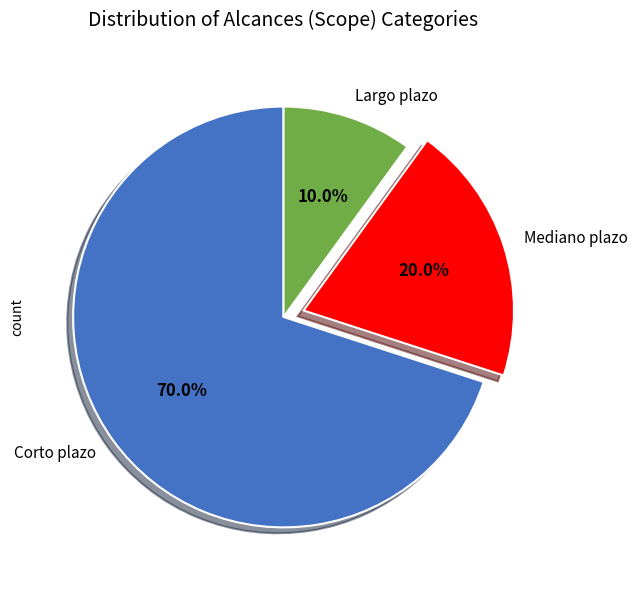

To the nearest percent, what percentage of the pie is Mediano plazo?

20%